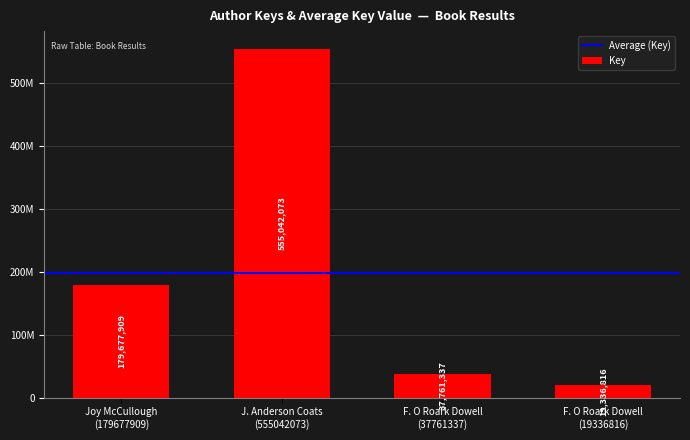

Rank the categories by value from highest to lowest.

J. Anderson Coats
(555042073), Joy McCullough
(179677909), F. O Roark Dowell
(37761337), F. O Roark Dowell
(19336816)